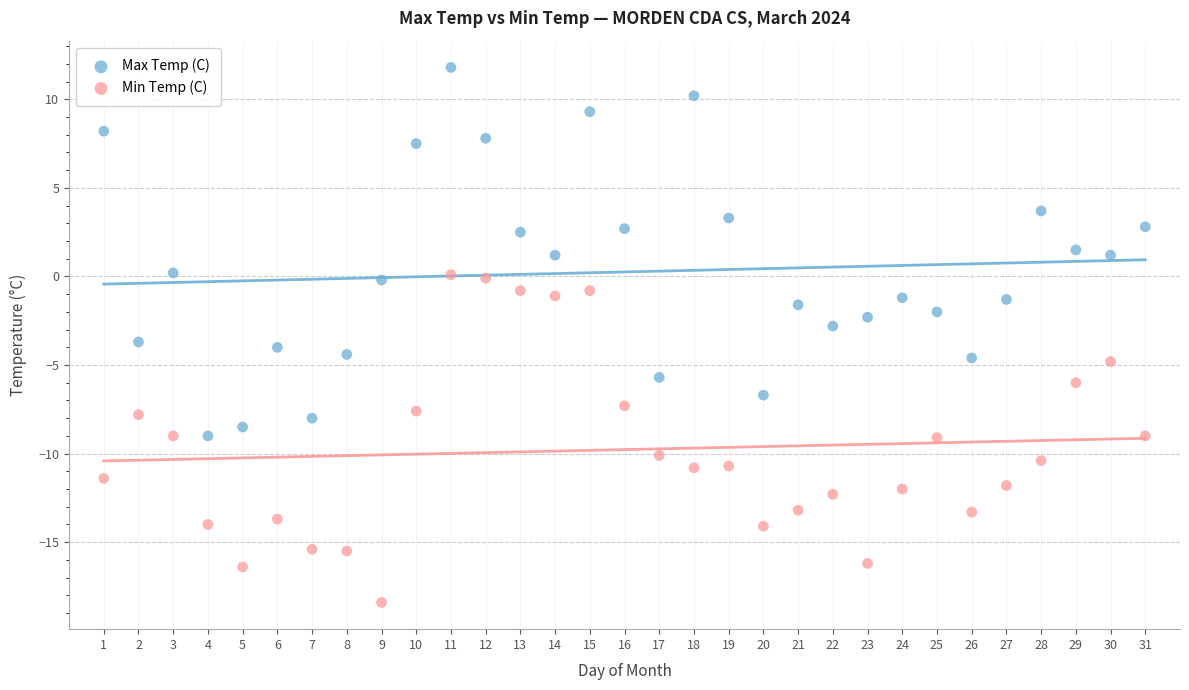

Which series reaches the minimum Y coordinate?

Min Temp (C)